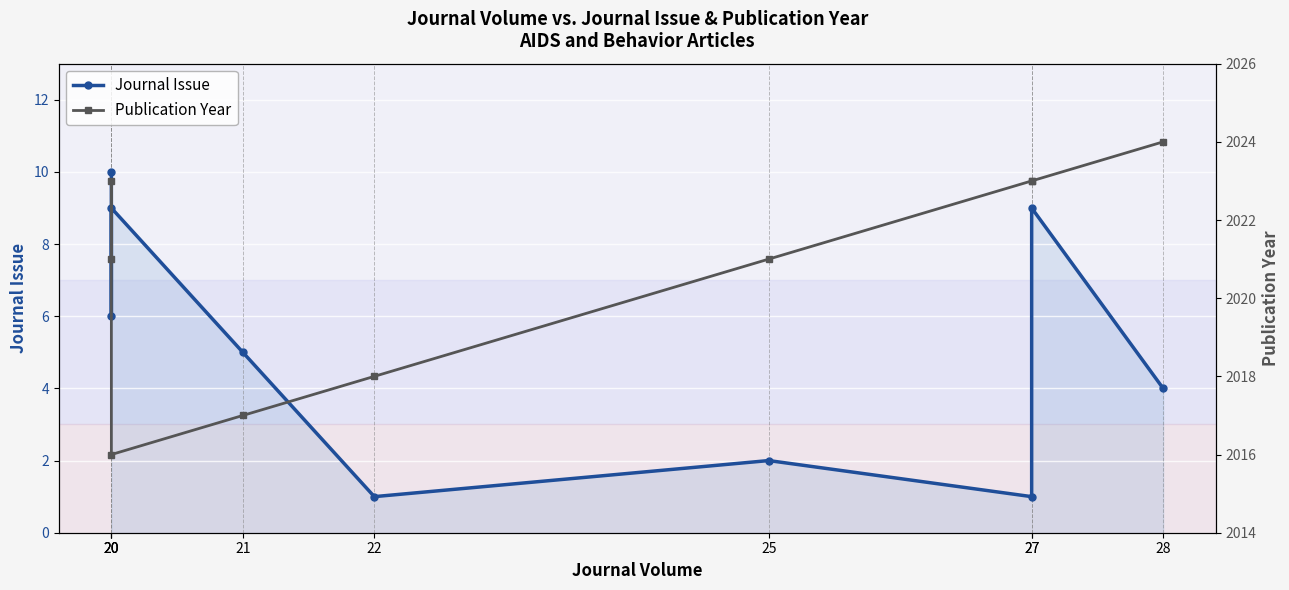

What is the difference between the highest and lowest values at 20?

2011